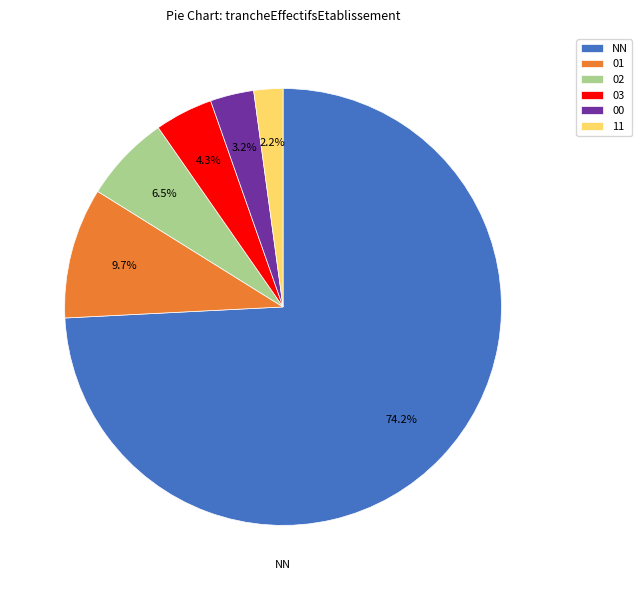

True or false: NN accounts for 68% of the total.

False